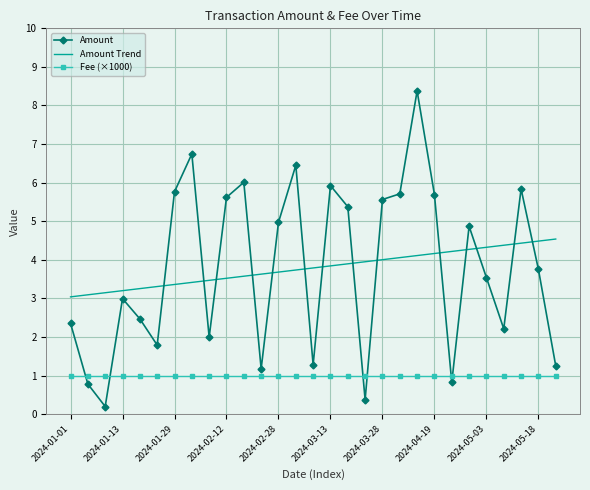

Reading left to right, extract all data points from this chart.

2024-01-01=2.4	2024-01-05=0.8	2024-01-07=0.2	2024-01-13=3.0	2024-01-20=2.5	2024-01-22=1.8	2024-01-29=5.8	2024-02-04=6.7	2024-02-06=2.0	2024-02-12=5.6	2024-02-19=6.0	2024-02-21=1.2	2024-02-28=5.0	2024-03-05=6.5	2024-03-07=1.3	2024-03-13=5.9	2024-03-20=5.4	2024-03-21=0.4	2024-03-28=5.6	2024-04-03=5.7	2024-04-12=8.4	2024-04-19=5.7	2024-04-20=0.8	2024-04-23=4.9	2024-05-03=3.5	2024-05-04=2.2	2024-05-11=5.8	2024-05-18=3.8	2024-05-20=1.3